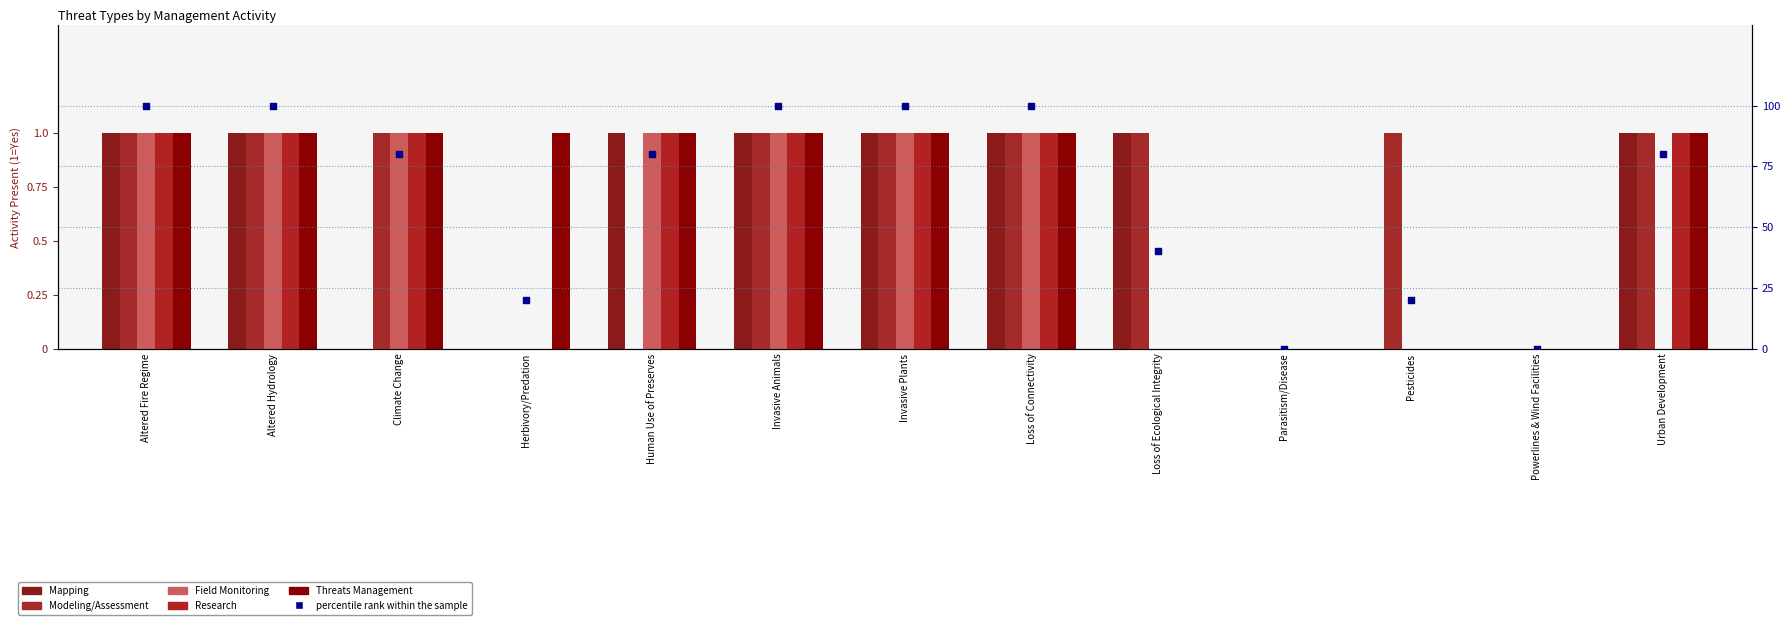

What are all the series names shown in the legend?

Mapping, Modeling/Assessment, Field Monitoring, Research, Threats Management, percentile rank within the sample